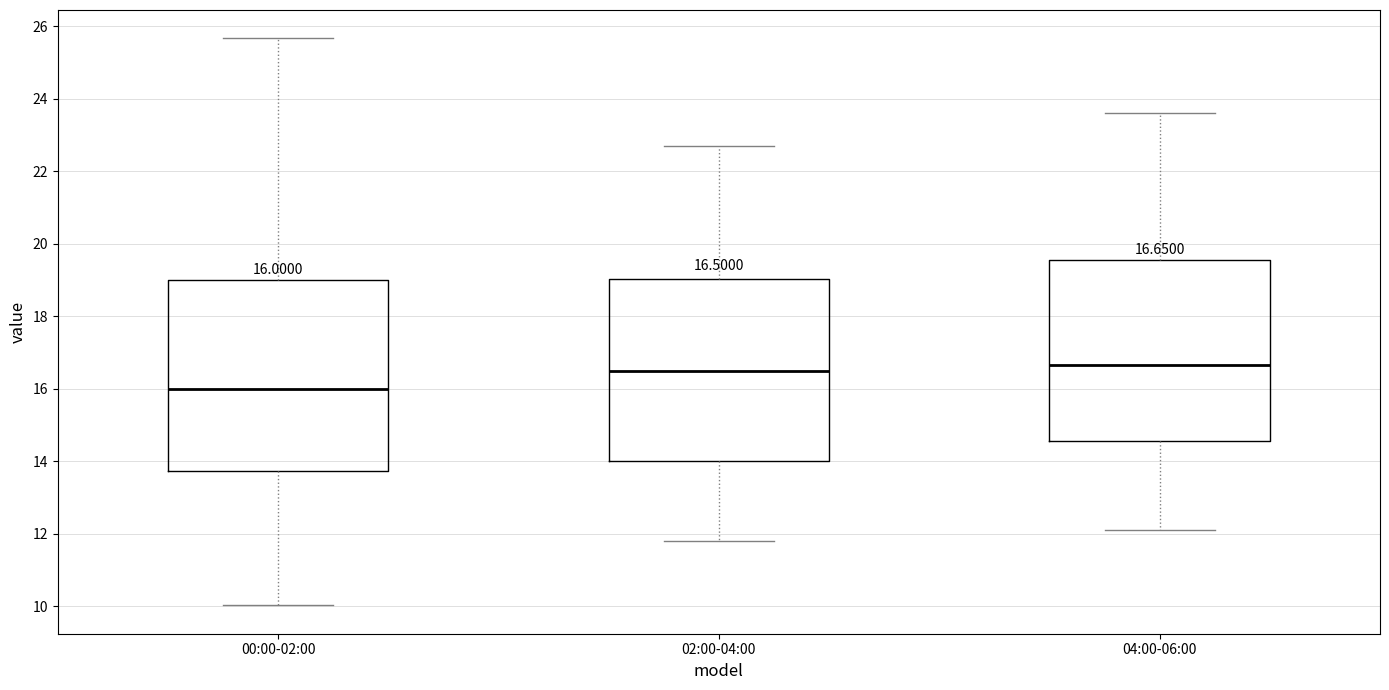

Which box is the tallest, from its lower edge to its upper edge?

00:00-02:00